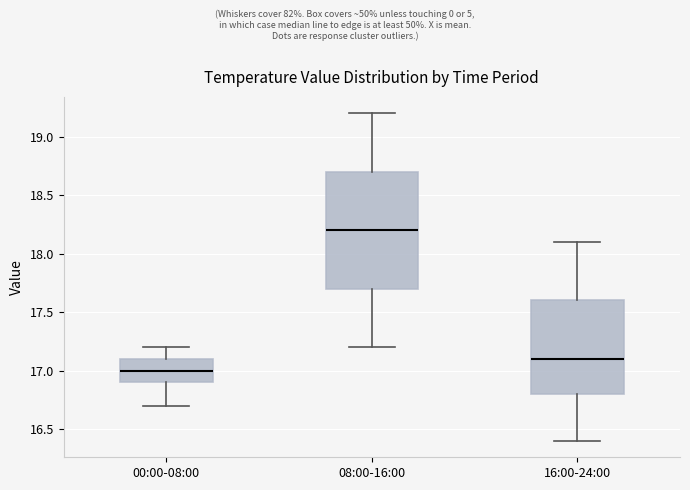

Comparing the boxes themselves (not the whiskers), which one is the tallest?

08:00-16:00